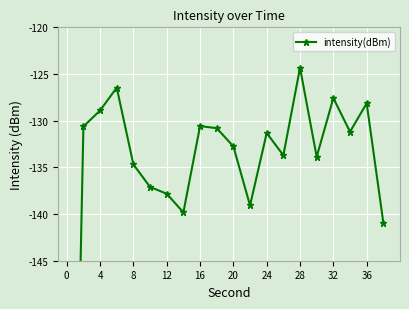

How many distinct data groups are displayed?

1